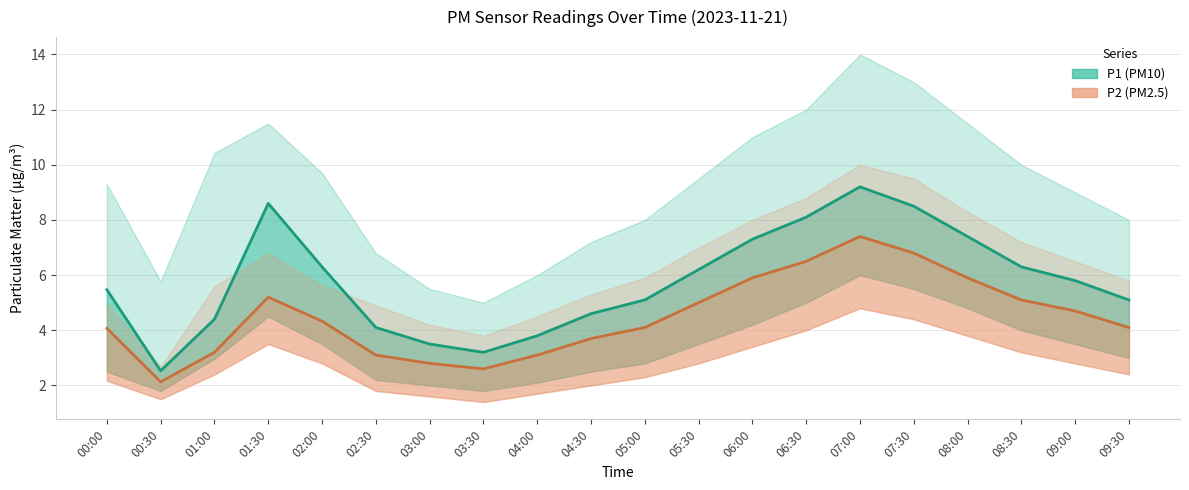

Which label corresponds to the smallest value in the chart?

03:30